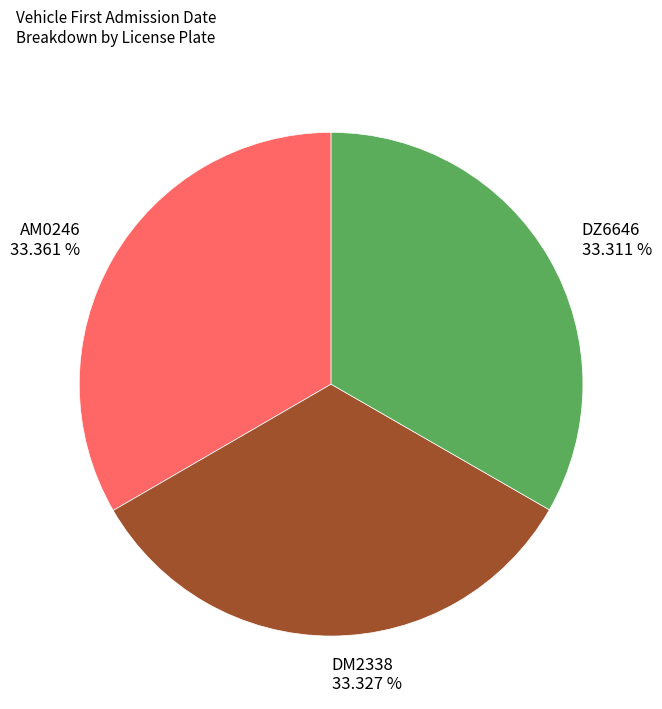

Do AM0246 and DM2338 together represent more than half of the pie?

Yes